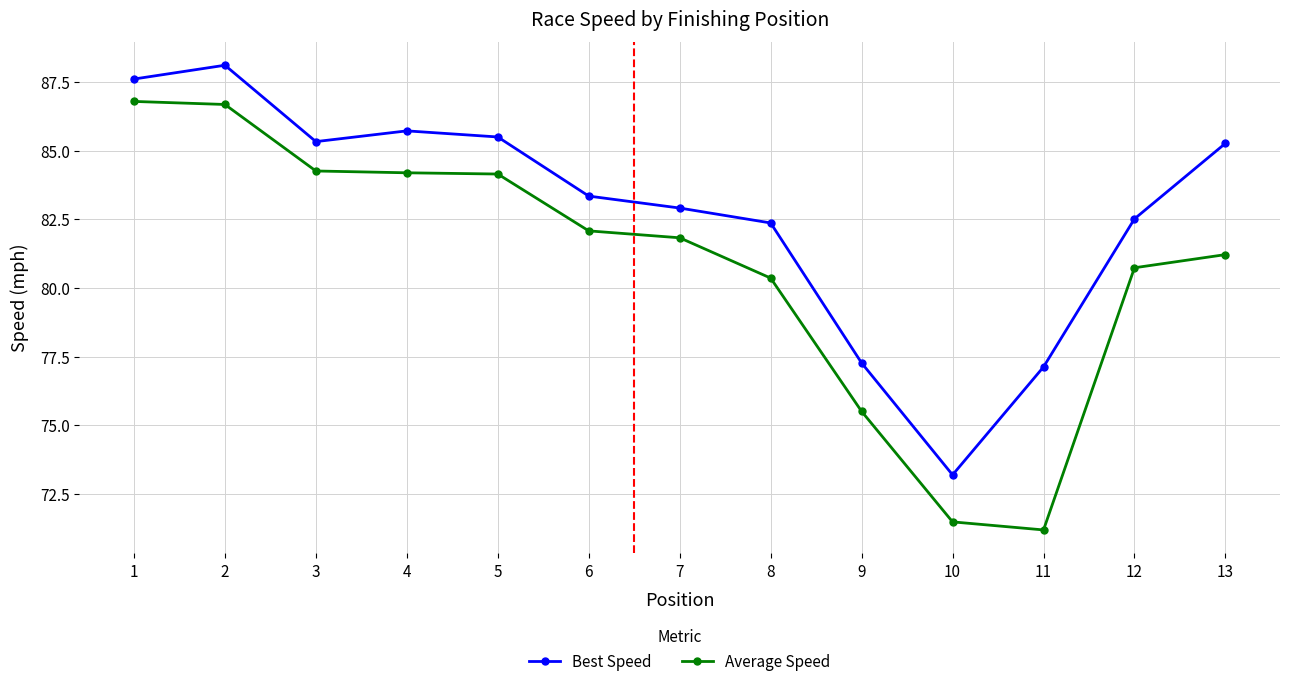

What is the total value across all series at 7?

164.7